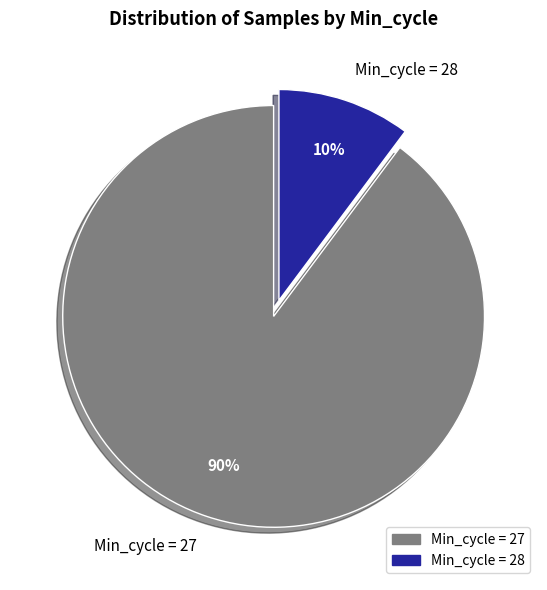

Which slice represents more than half of the pie?

Min_cycle = 27